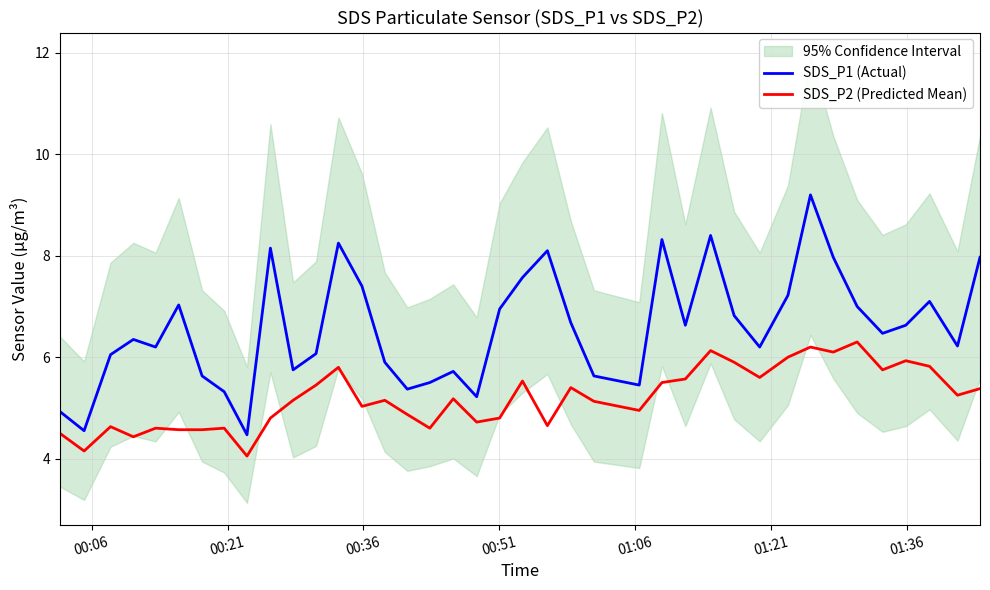

True or false: SDS_P2 (Predicted Mean) and SDS_P1 (Actual) intersect in this chart.

False